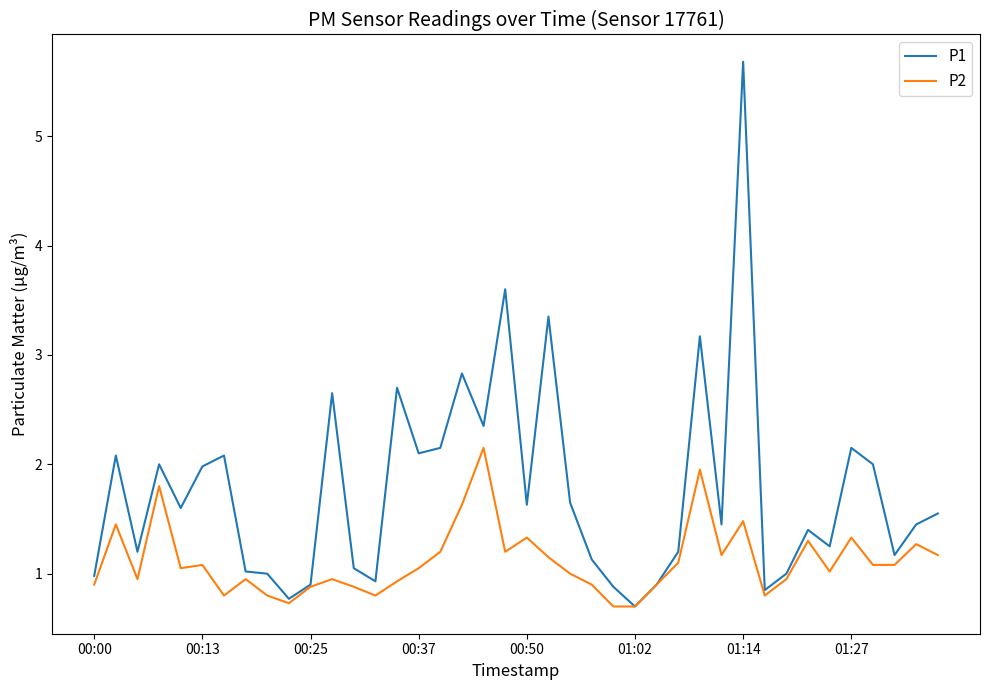

Rank the series by their maximum value, from highest to lowest.

P1, P2